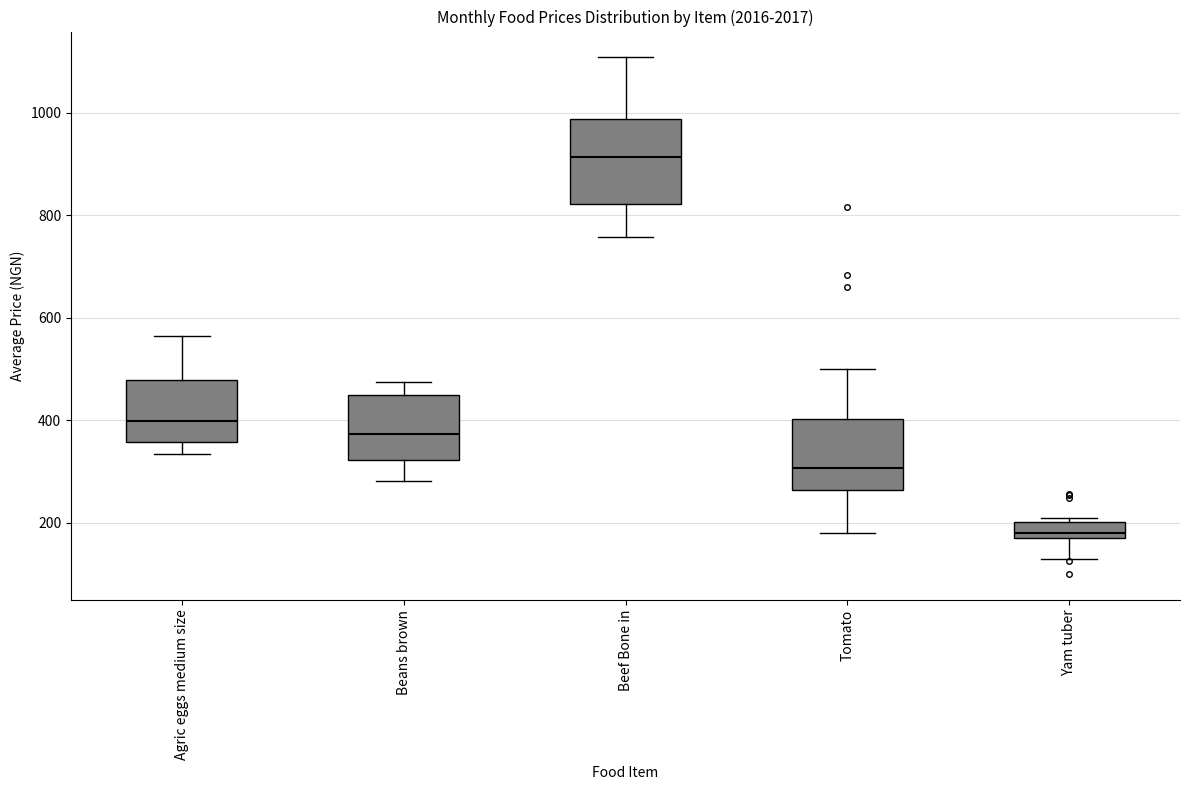

Reading left to right, transcribe this box plot: for each box, give where its median line is, the range the box spans, and where its two whiskers end, as read against the y-axis. The values are not printed on the chart, so give them approximately, as read against the axis.

Agric eggs medium size: median 400, box 360 to 480, whiskers 340 to 560
Beans brown: median 380, box 320 to 460, whiskers 280 to 480
Beef Bone in: median 920, box 820 to 980, whiskers 760 to 1100
Tomato: median 300, box 260 to 400, whiskers 180 to 500
Yam tuber: median 180 (just above the box's lower edge), box 180 to 200, whiskers 120 to 200 (just above the box's upper edge)